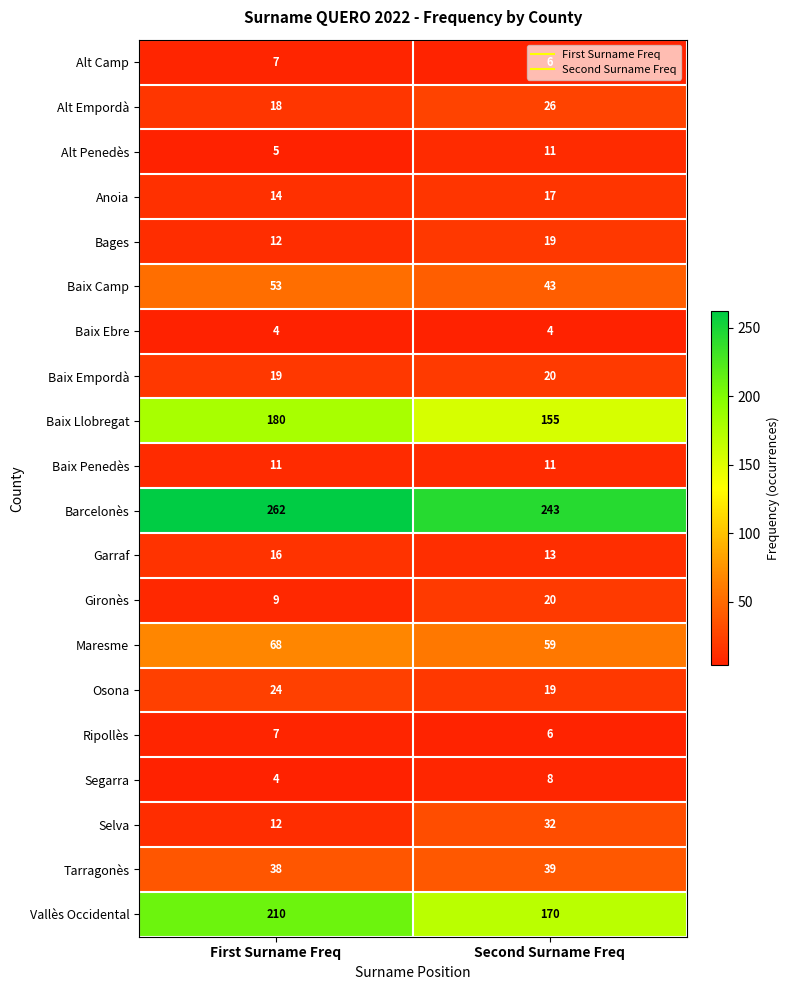

Which series has the largest total across all categories?

Barcelonès